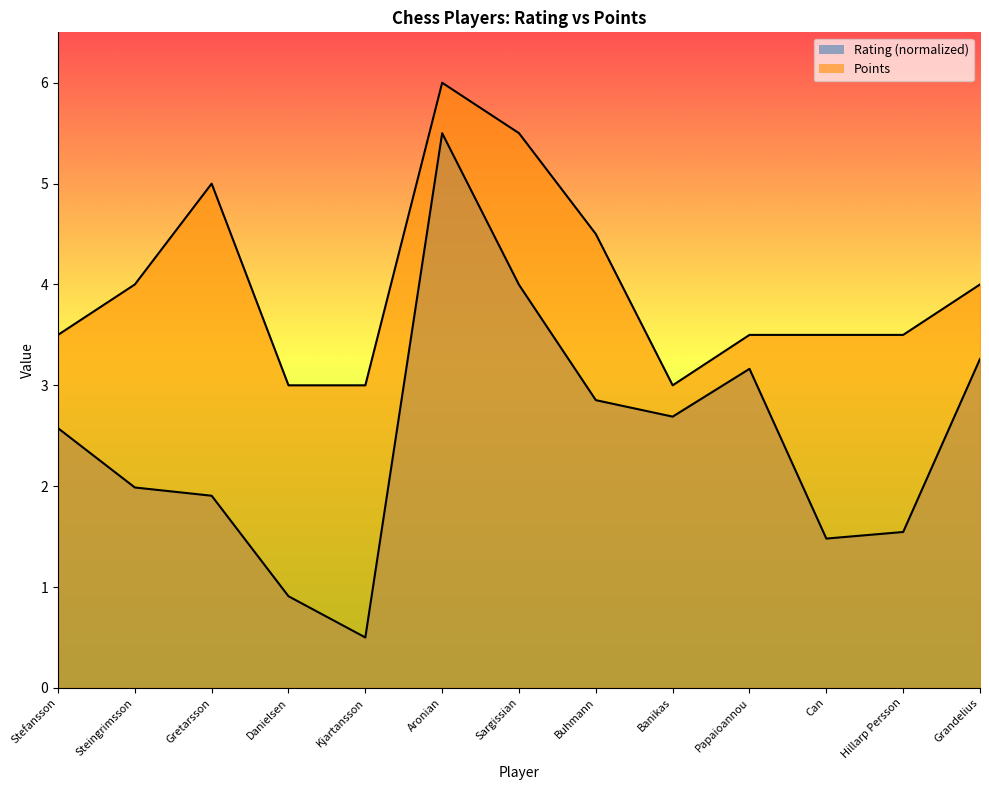

Rank the series at Hillarp Persson from lowest to highest value.

Rating, Points